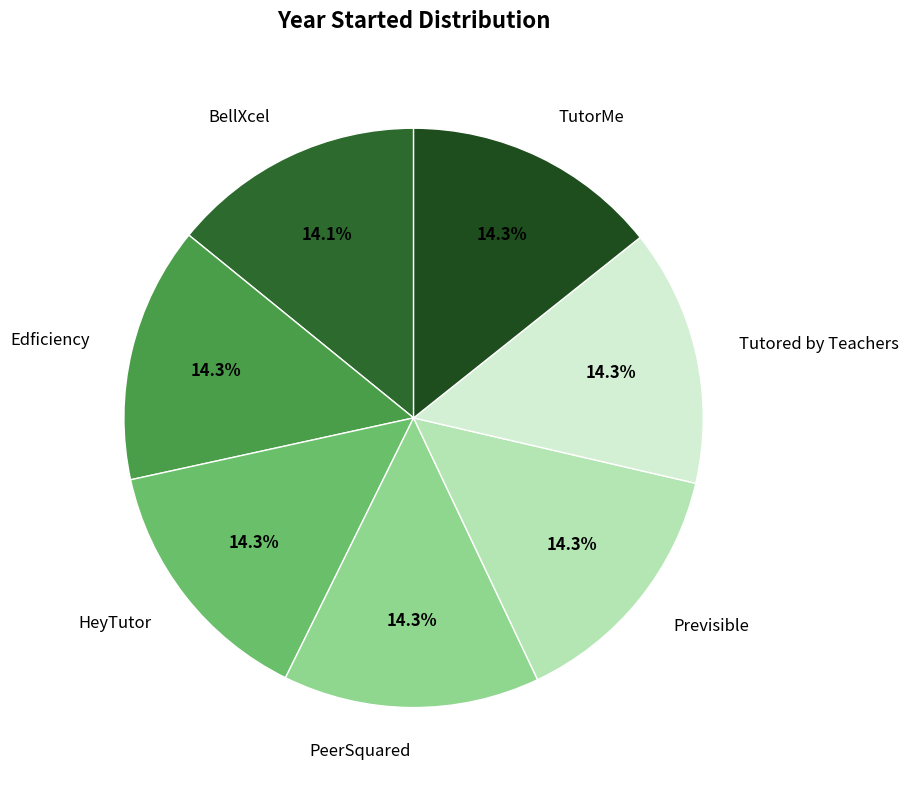

How many slices are in this pie chart?

7